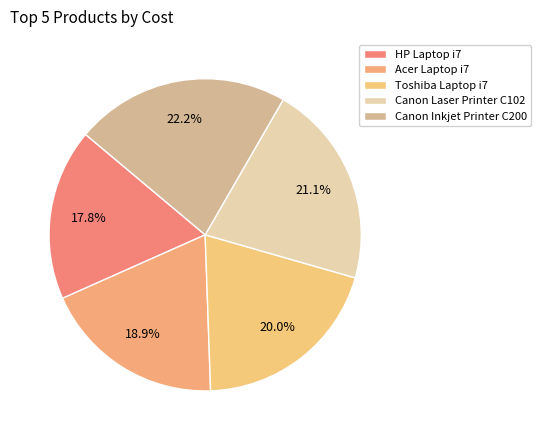

To the nearest percent, what percentage of the pie is Canon Inkjet Printer C200?

22%